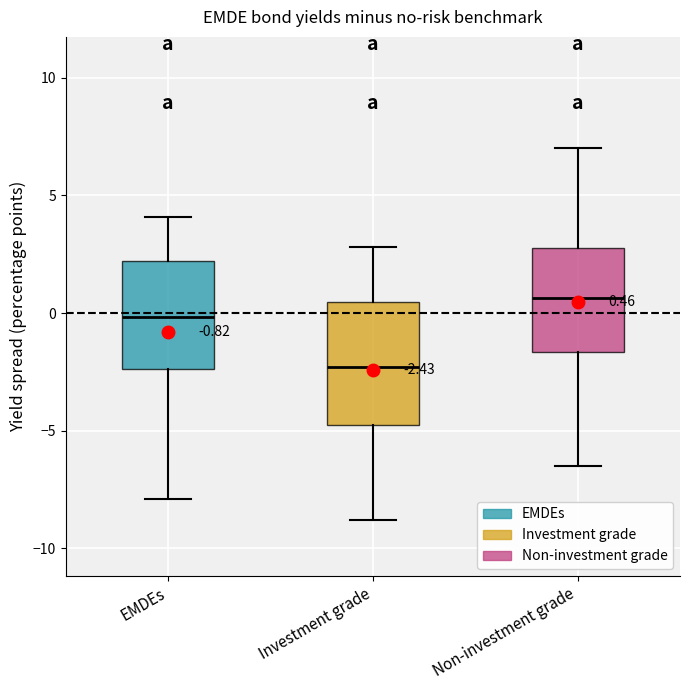

Which box has the highest median line?

Non-investment grade